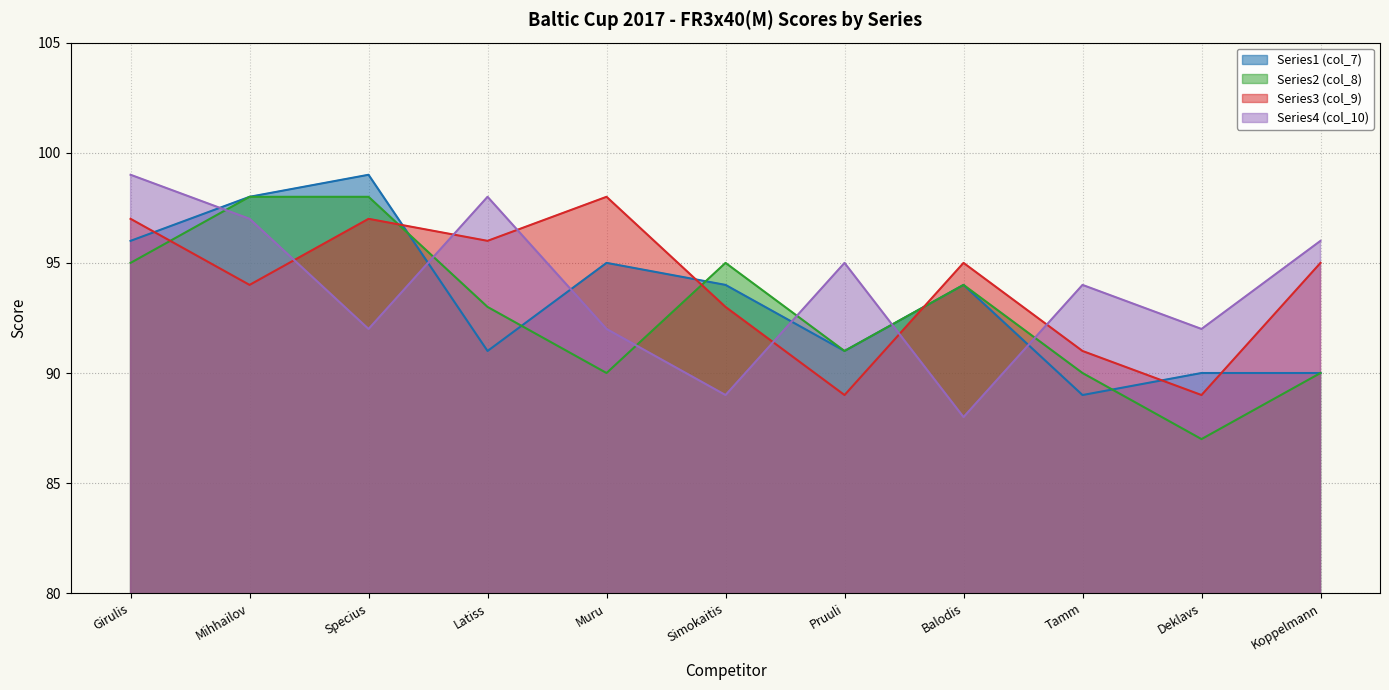

What is the sum of the Series3 (col_9) values at Balodis and Mihhailov?

189